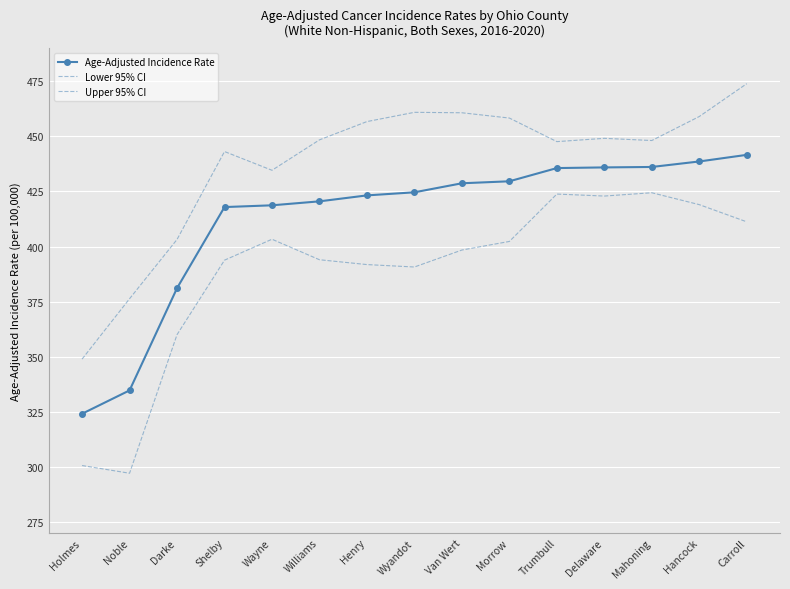

What is the average value of the Age-Adjusted Incidence Rate series?

412.7